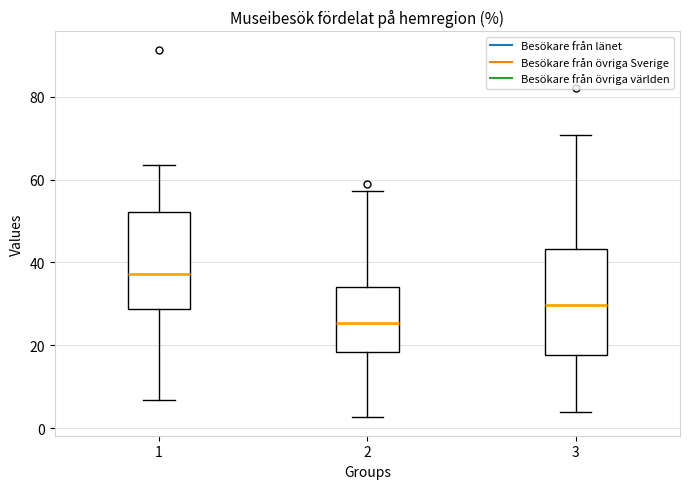

Where does the median line of the box at x = 2 sit on the y-axis? The values are not printed on the chart, so give them approximately, as read against the axis.

26